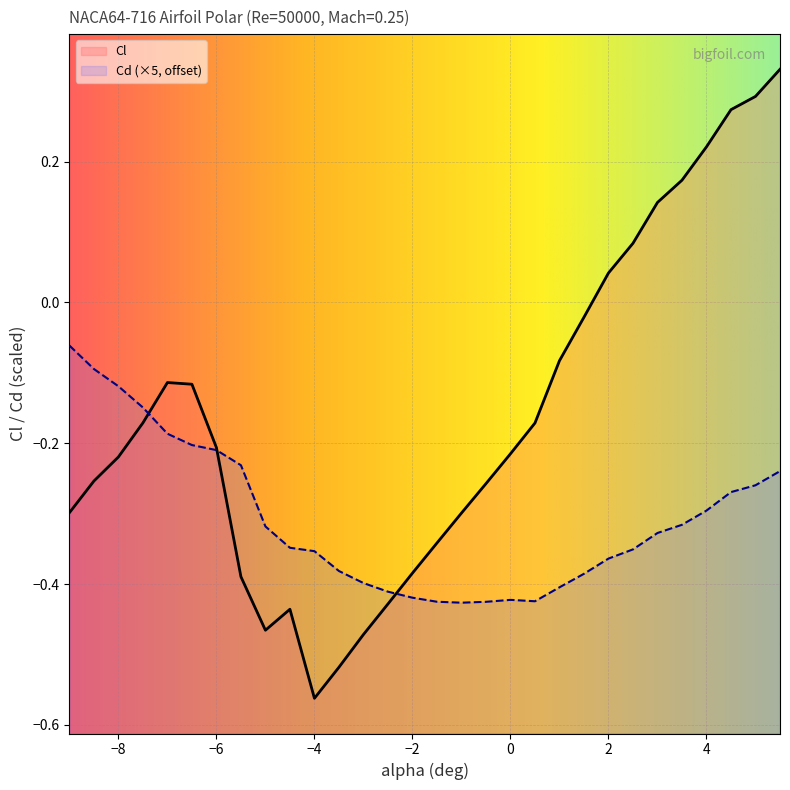

Which category has the lowest value in the Cl series?

−4